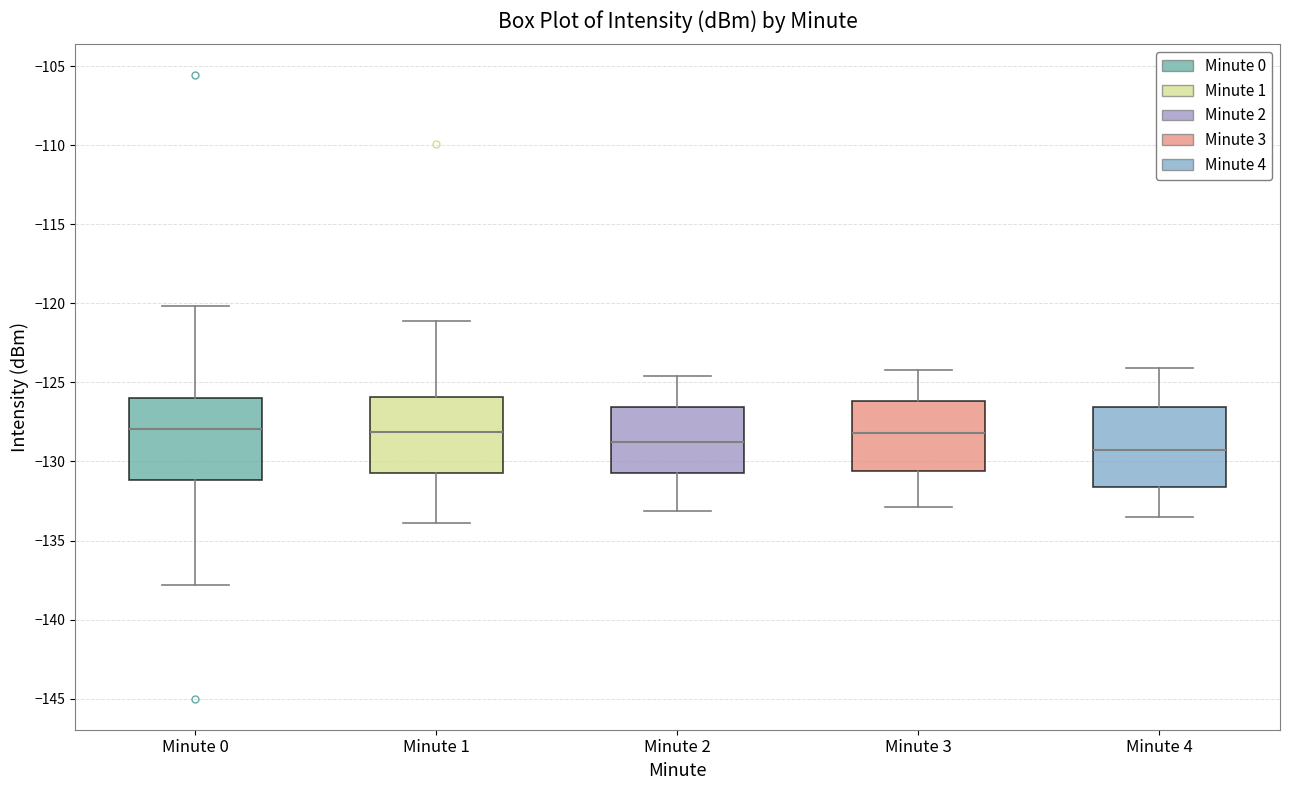

Reading left to right, transcribe this box plot: for each box, give where its median line is, the range the box spans, and where its two whiskers end, as read against the y-axis. The values are not printed on the chart, so give them approximately, as read against the axis.

Minute 0: median -128.0, box -131.0 to -126.0, whiskers -138.0 to -120.0
Minute 1: median -128.0, box -130.5 to -126.0, whiskers -134.0 to -121.0
Minute 2: median -128.5, box -130.5 to -126.5, whiskers -133.0 to -124.5
Minute 3: median -128.0, box -130.5 to -126.0, whiskers -133.0 to -124.0
Minute 4: median -129.0, box -131.5 to -126.5, whiskers -133.5 to -124.0